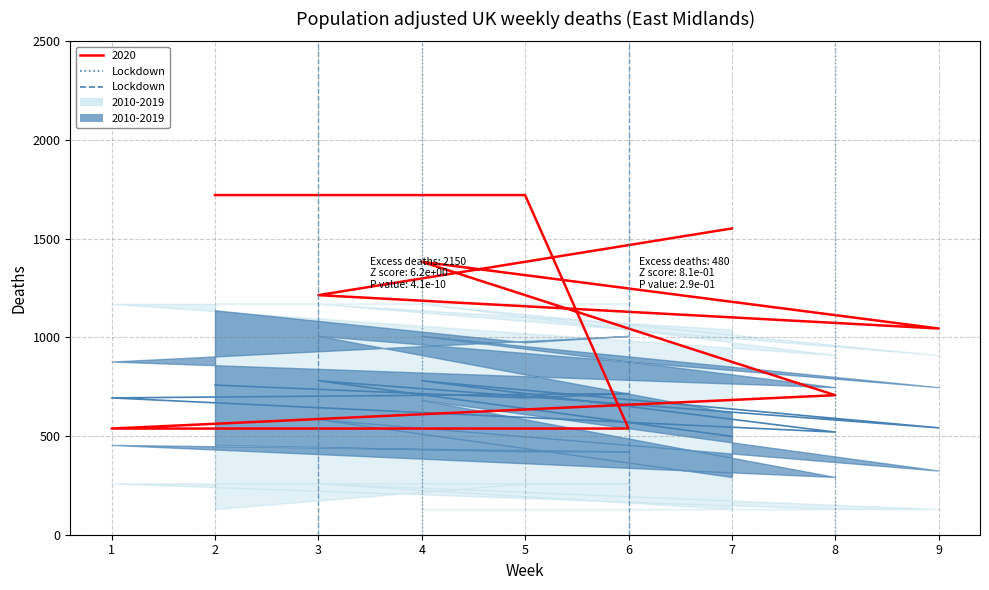

Does the chart have visible grid lines?

Yes